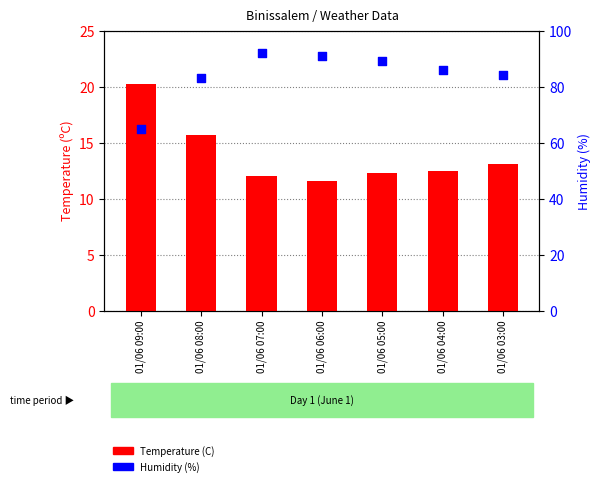

Which series contains the highest Y value?

Humidity (%)